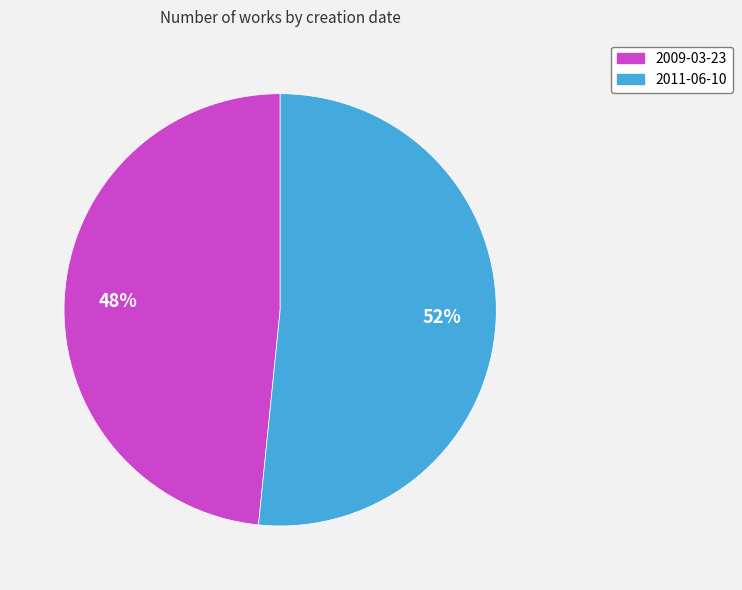

Rank the categories by value from highest to lowest.

2011-06-10, 2009-03-23